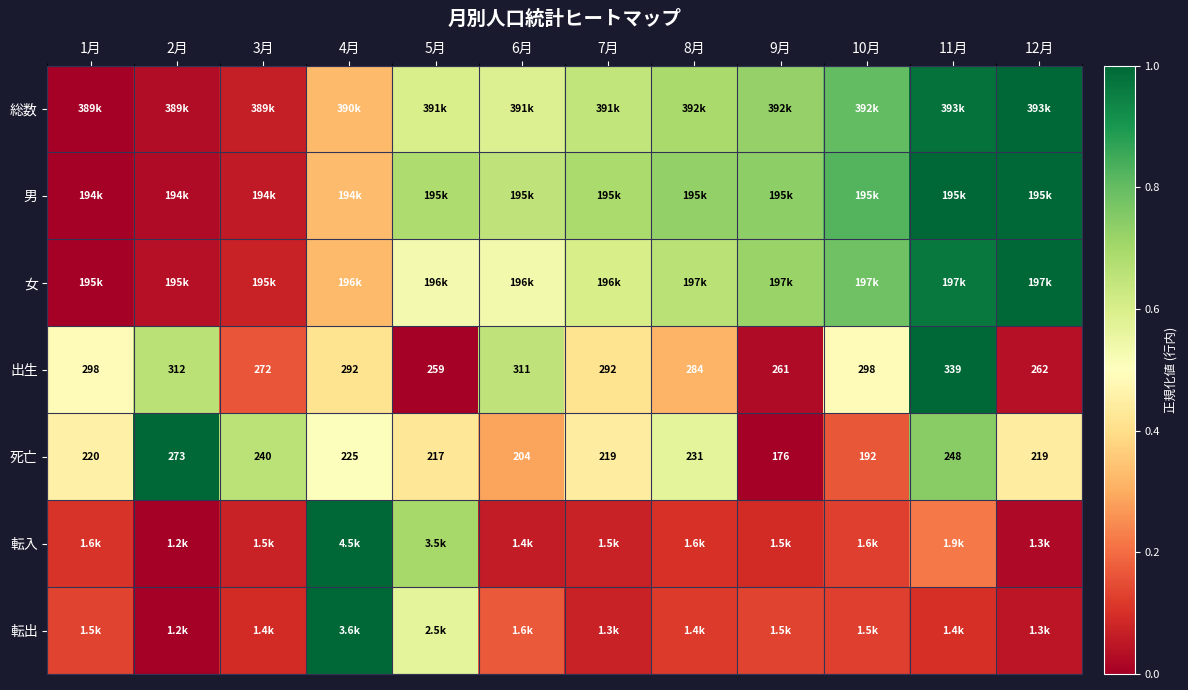

What is the difference between the second highest and second lowest values in the 転入 series?

0.7